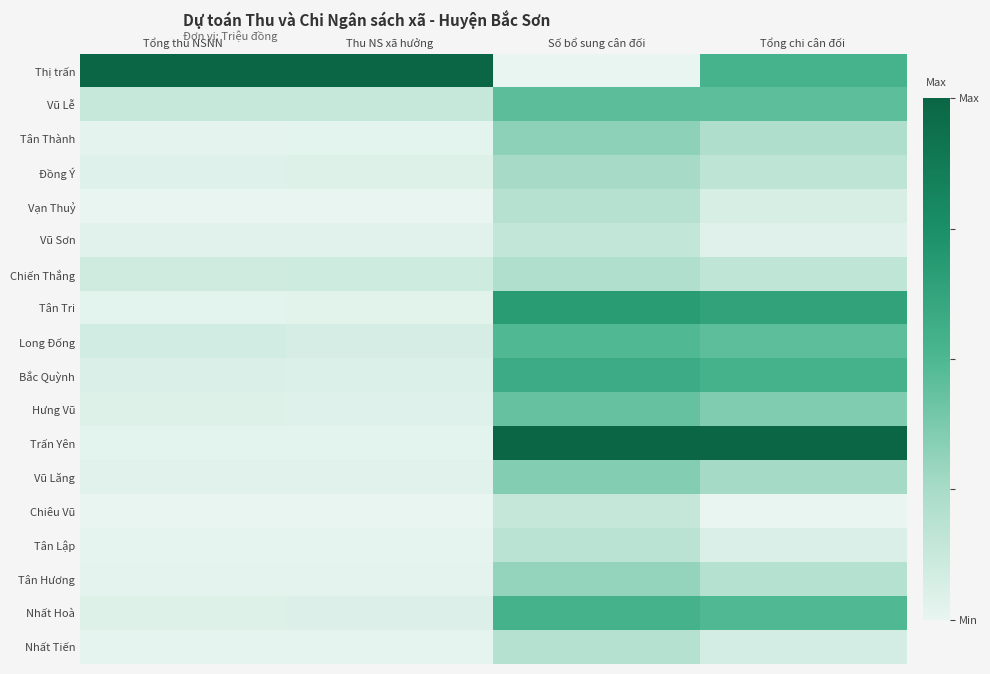

What is the difference between the highest and lowest values at Tổng thu NSNN?

1.0